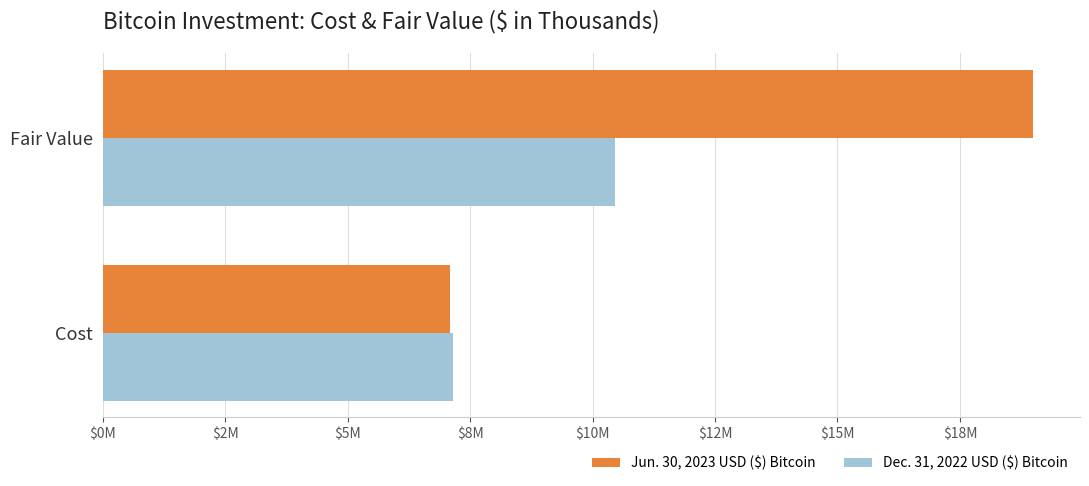

What position from the left is Fair Value?

2